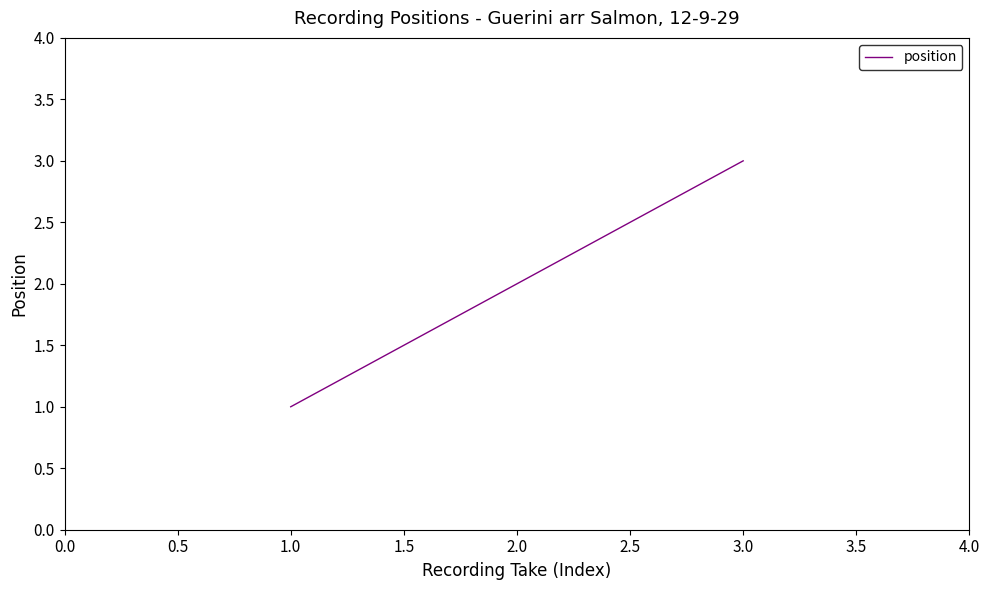

How many values are below 2?

1